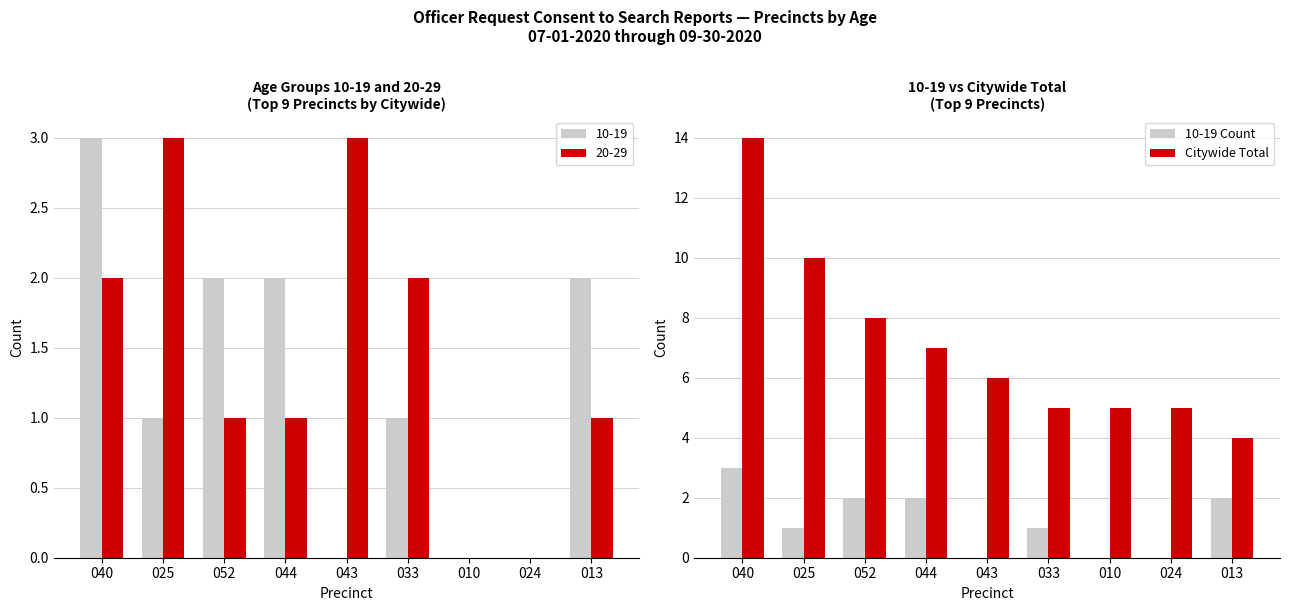

Count the number of data series in this chart.

2